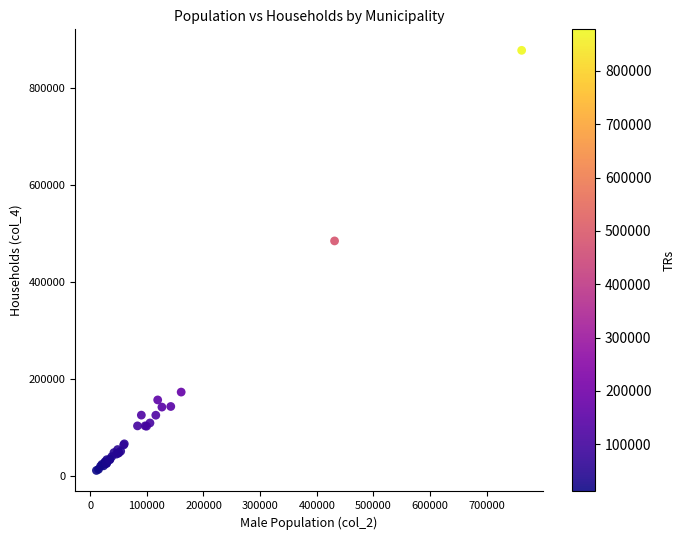

What Y value in the scatter plot is closest to 444734?

484871